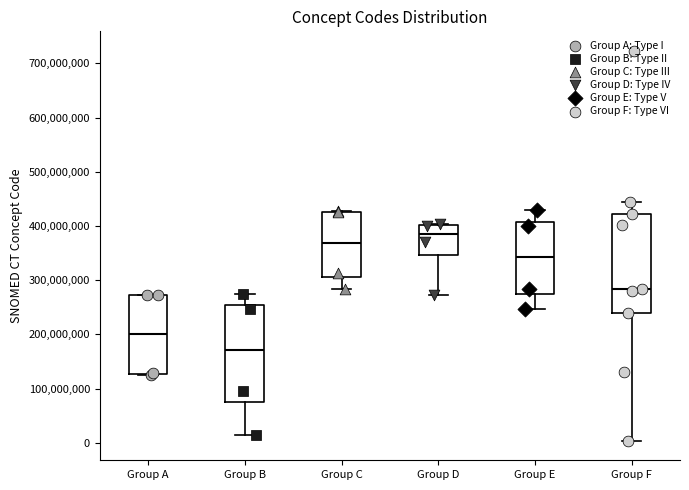

Which box has the lowest median line?

Group B